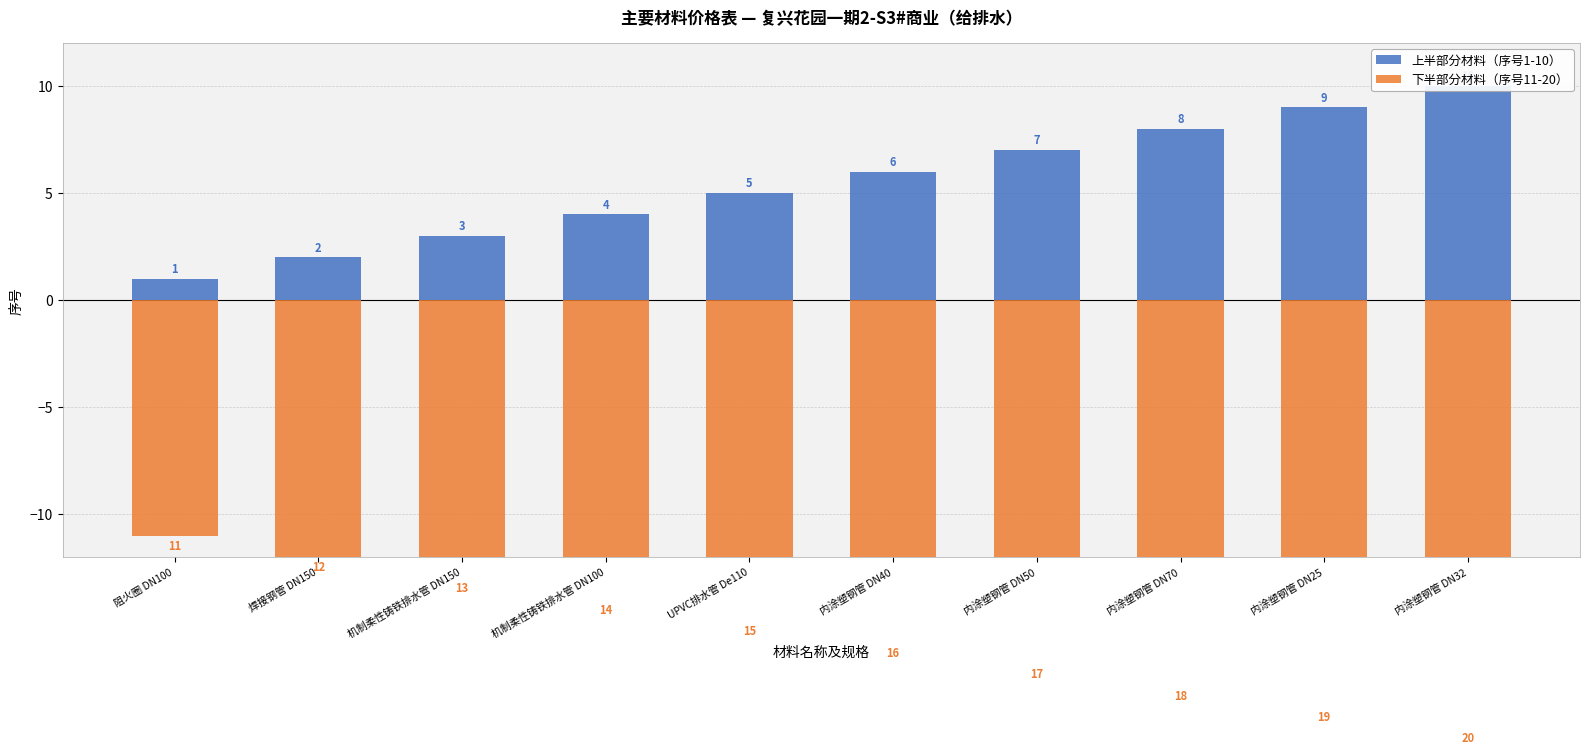

What is the highest value of the 上半部分材料（序号1-10） series?

10